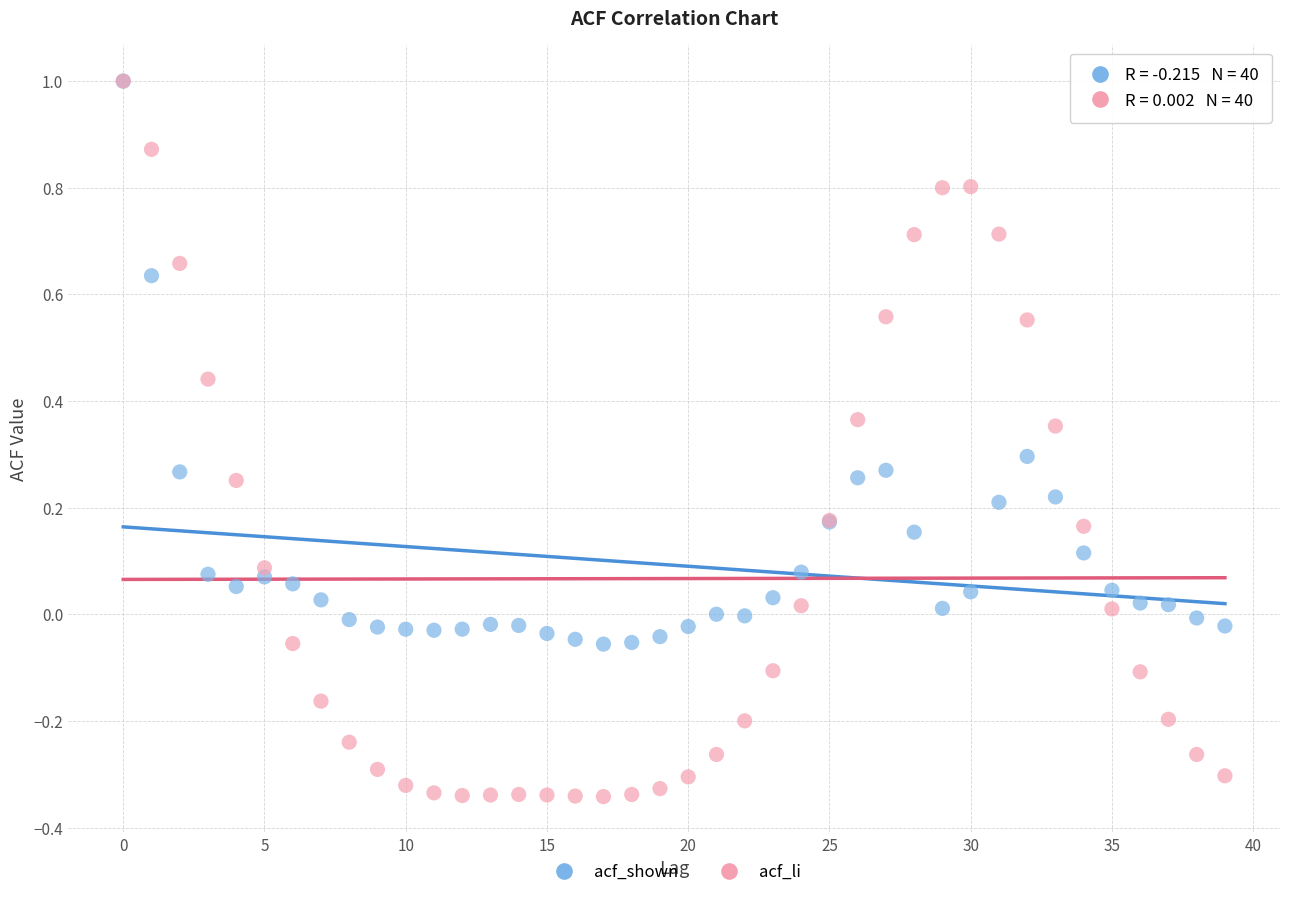

What are all the series names shown in the legend?

acf_shown, acf_li